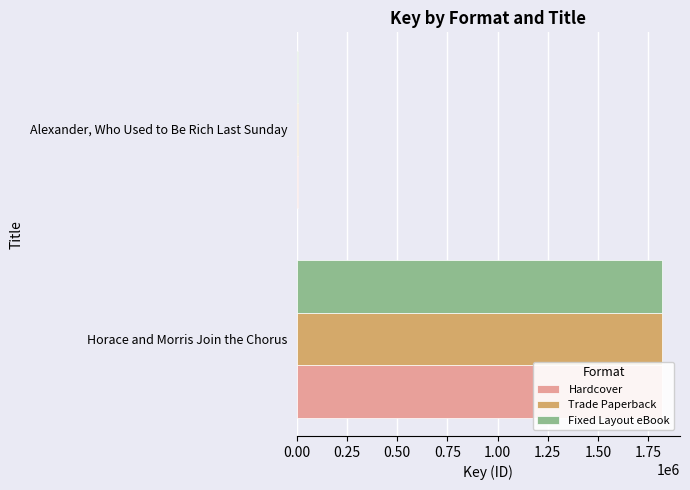

How many bars are there in total?

6